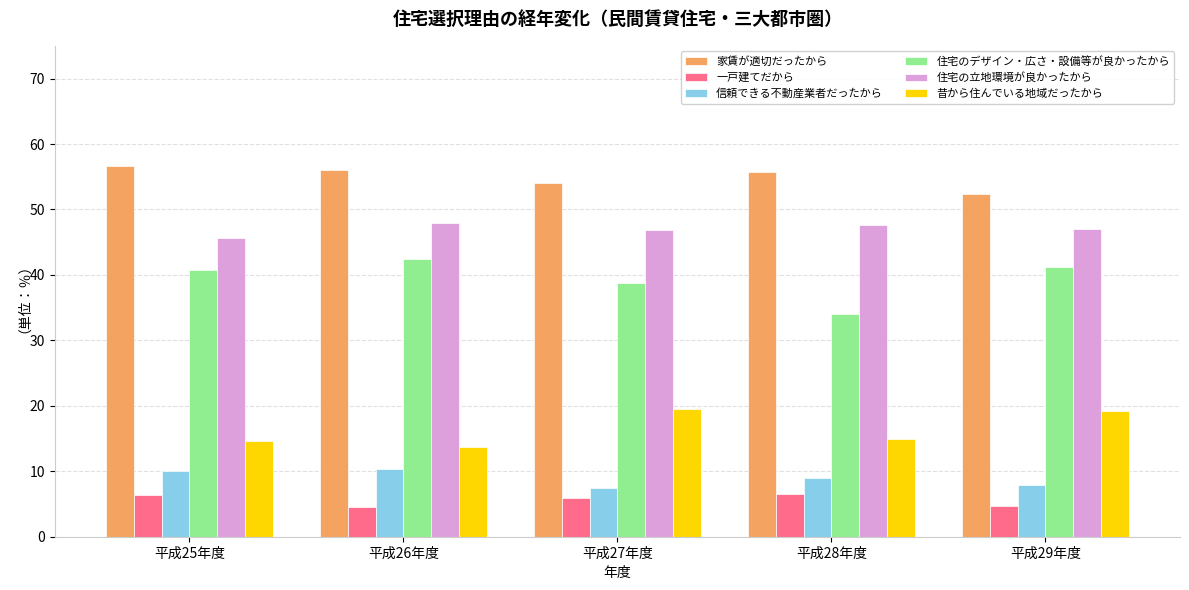

Rank the series at 平成25年度 from lowest to highest value.

一戸建てだから, 信頼できる不動産業者だったから, 昔から住んでいる地域だったから, 住宅のデザイン・広さ・設備等が良かったから, 住宅の立地環境が良かったから, 家賃が適切だったから